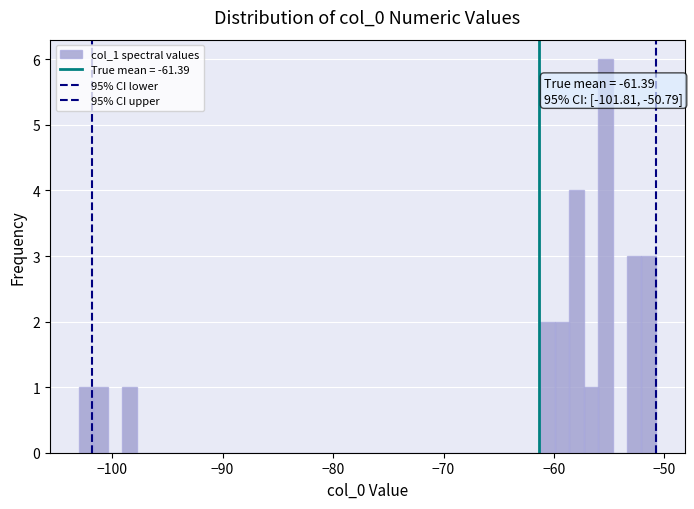

Read against the x-axis, roughly where is the centre of the tallest bar?

-55